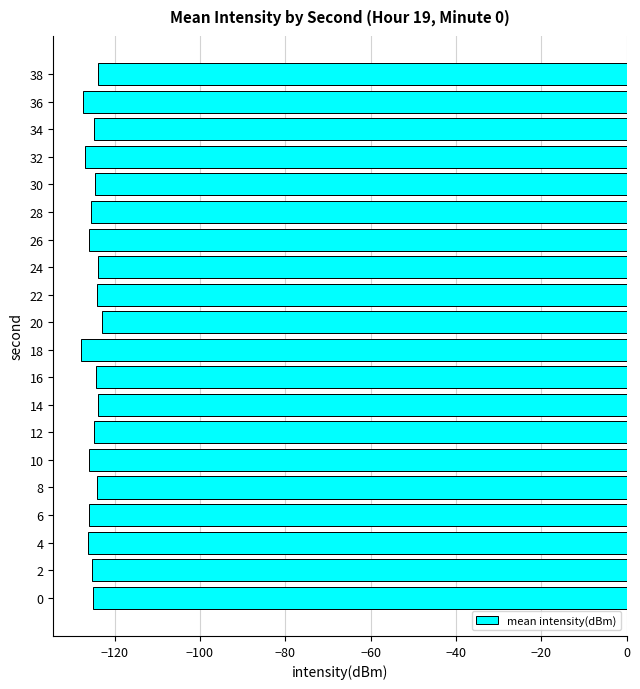

What is the difference between the maximum and minimum values?

5.0